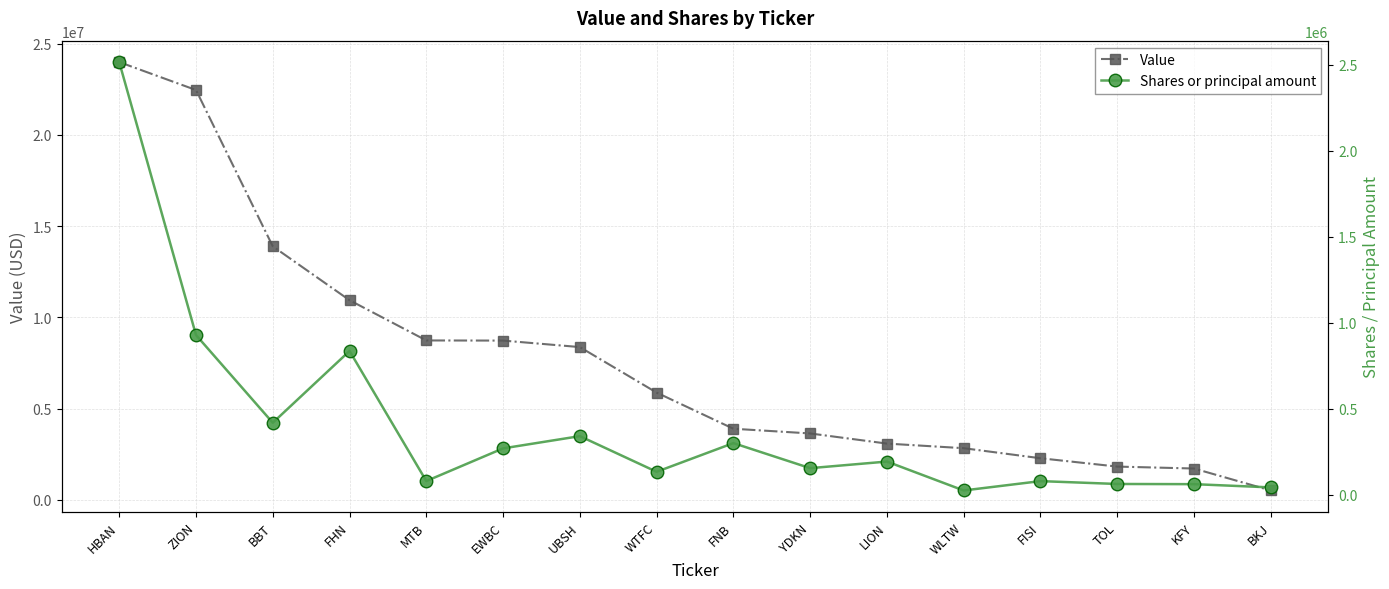

At which label does Value first exceed 5876000?

HBAN